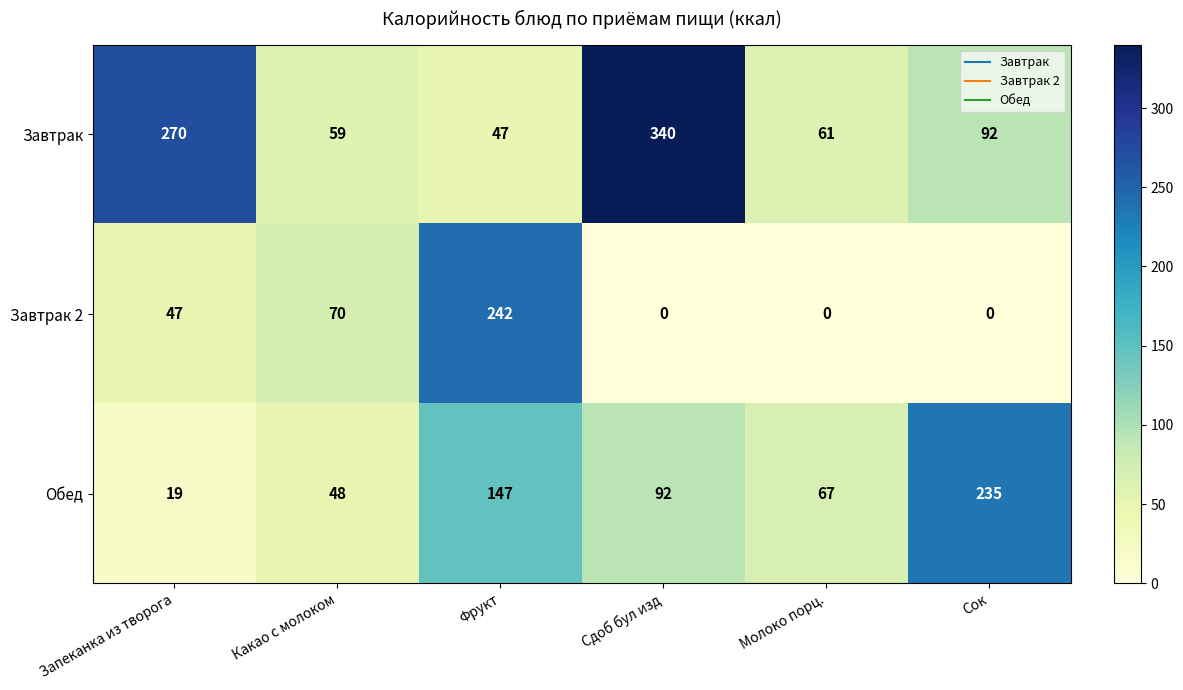

Which series has the widest spread of values?

Завтрак